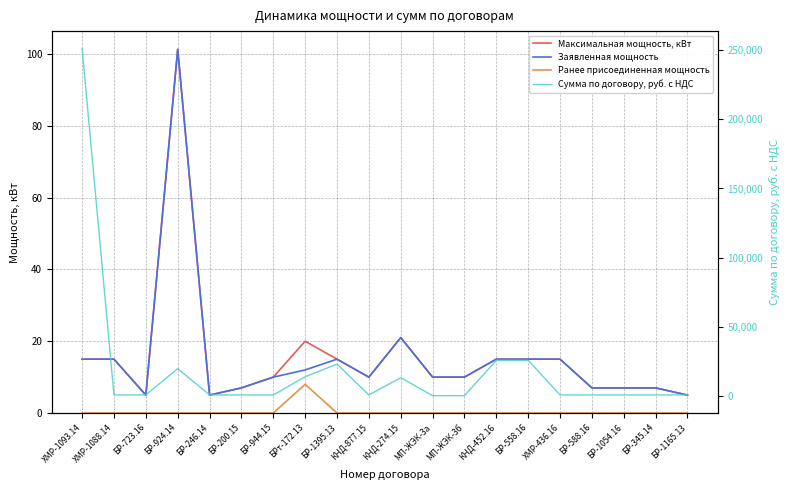

List the labels in order of Ранее присоединенная мощность value, smallest first.

ХМР-1093.14, ХМР-1088.14, БР-723.16, БР-924.14, БР-246.14, БР-200.15, БР-944.15, БР-1395.13, КНД-877.15, КНД-274.15, МП-ЖЭК-3а, МП-ЖЭК-3б, КНД-452.16, БР-558.16, ХМР-436.16, БР-588.16, БР-1054.16, БР-345.14, БР-1165.13, БРт-172.13